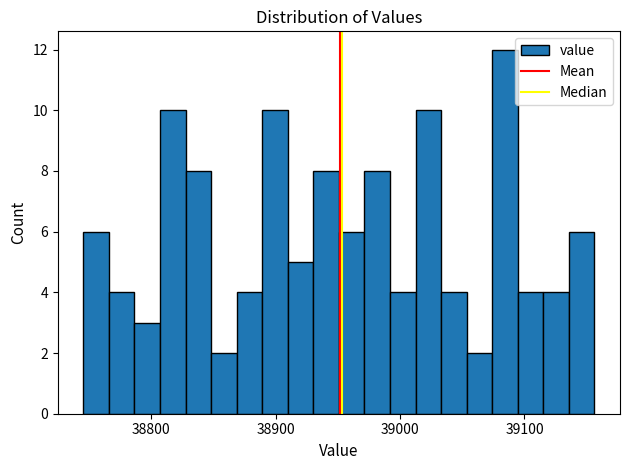

Read against the x-axis, roughly where is the centre of the tallest bar?

39080